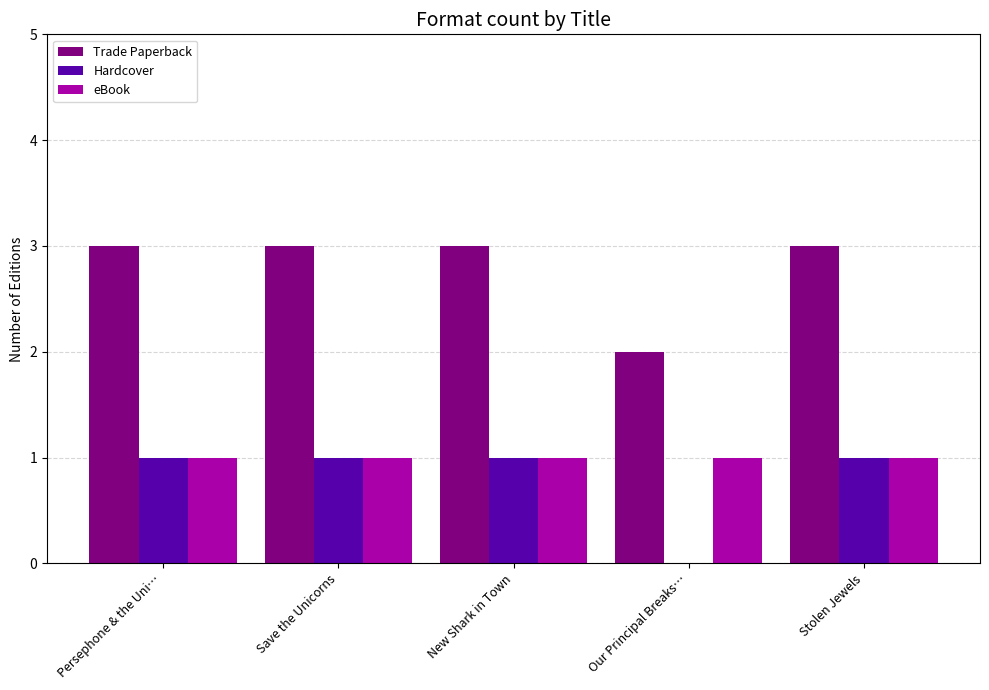

Reading right to left, list all the values displayed in this chart.

Trade Paperback: 3	2	3	3	3
Hardcover: 1	0	1	1	1
eBook: 1	1	1	1	1